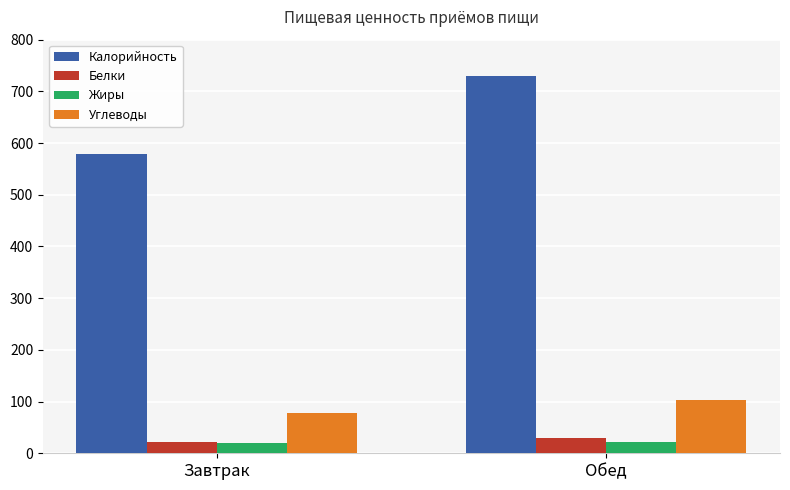

Where is Углеводы nearest to the value 90?

Завтрак